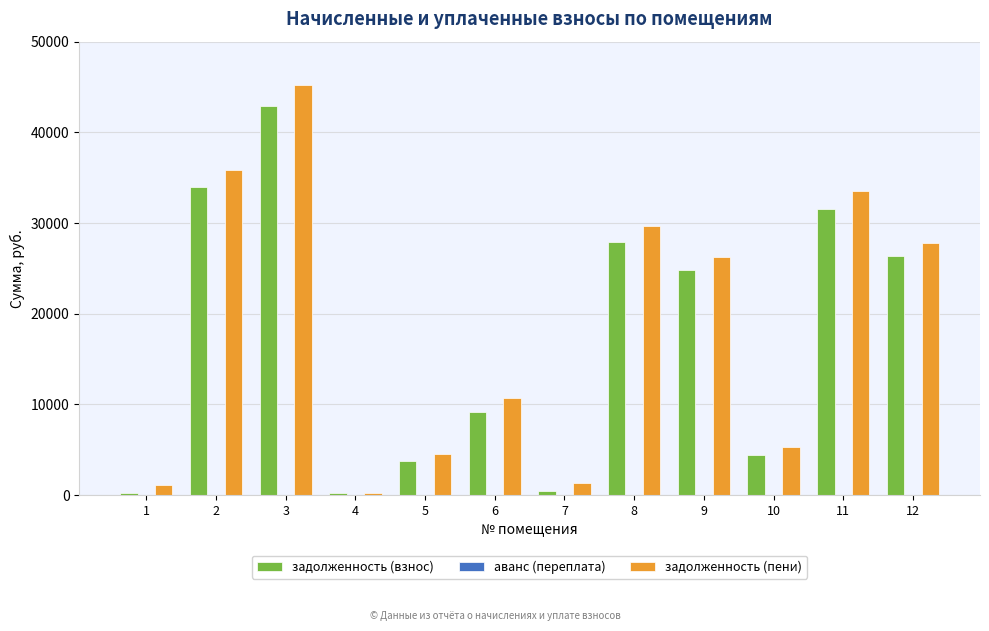

Which series changed the most between 8 and 10?

задолженность (пени)